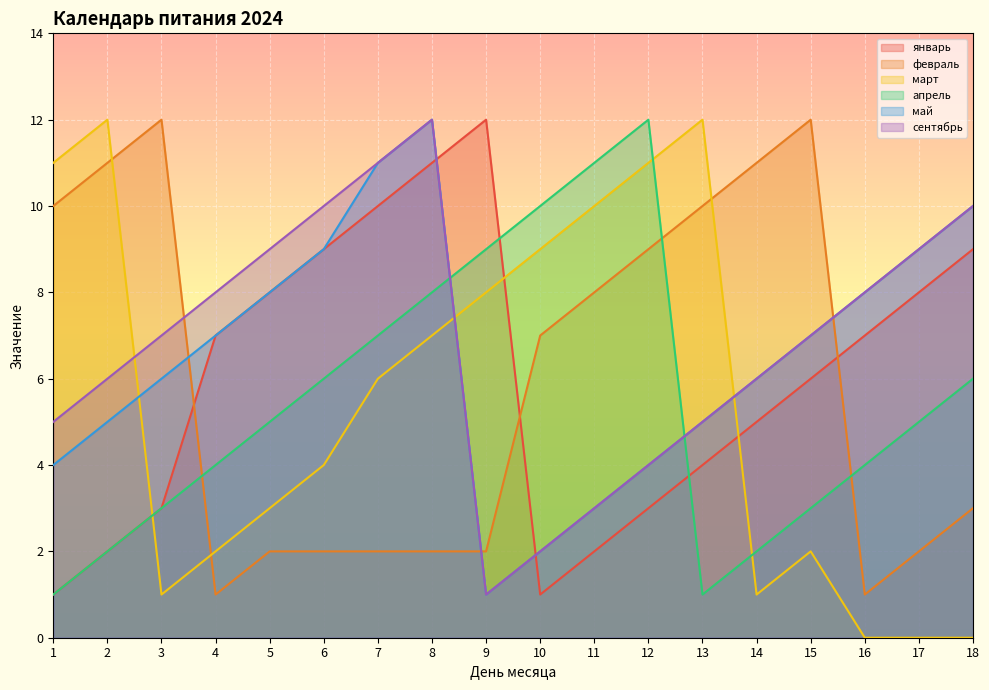

What is the difference between the highest and lowest values at 7?

9